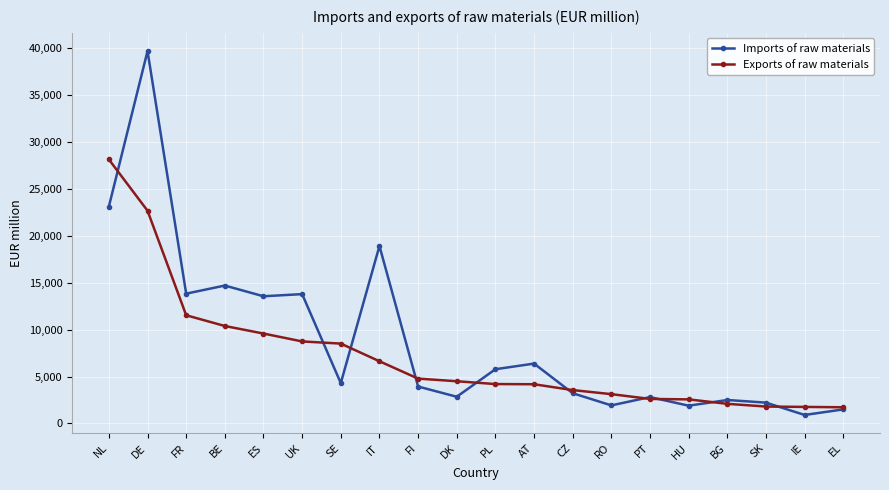

What is the average value of the Exports of raw materials series?

7148